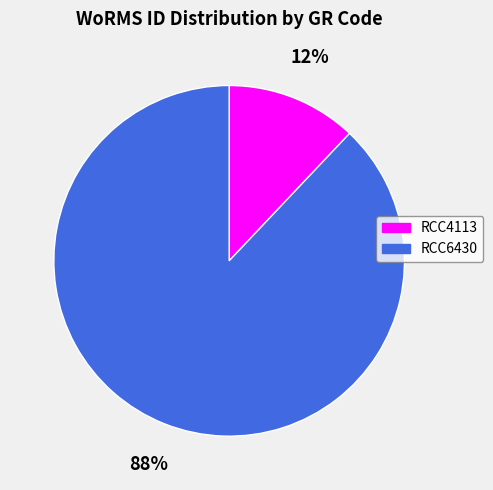

Which has a higher value, RCC6430 or RCC4113?

RCC6430